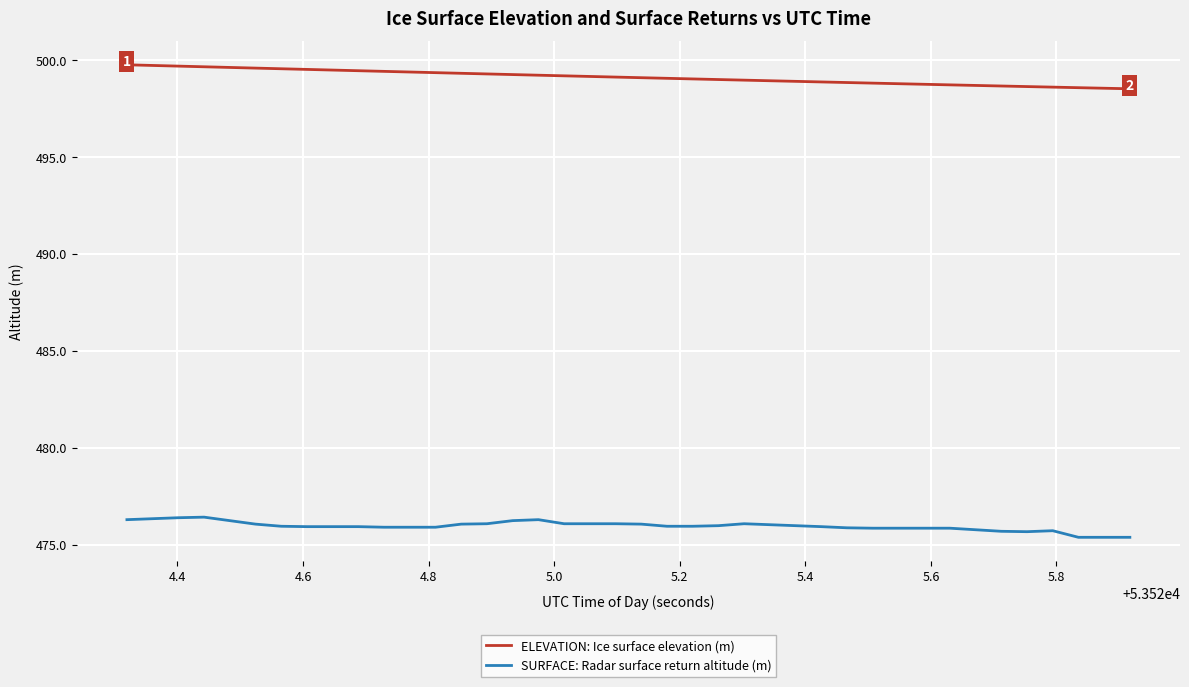

What is the difference between the maximum and minimum values in the ELEVATION: Ice surface elevation (m) series?

1.2